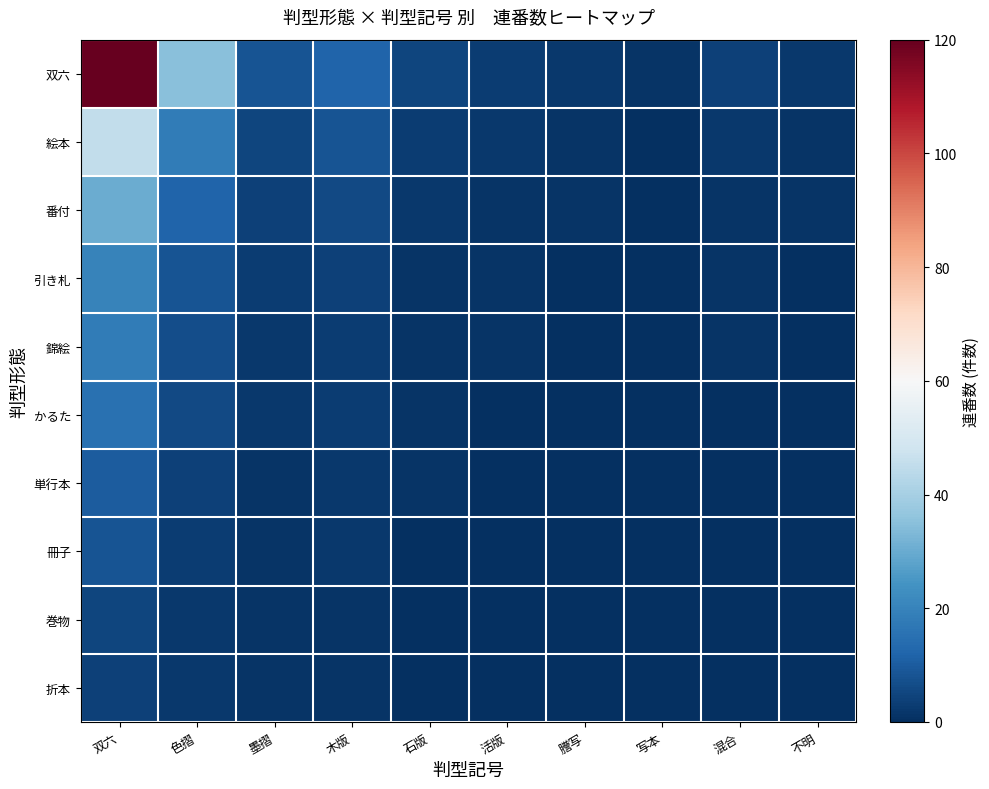

Between 色摺 and 墨摺, which is larger?

色摺